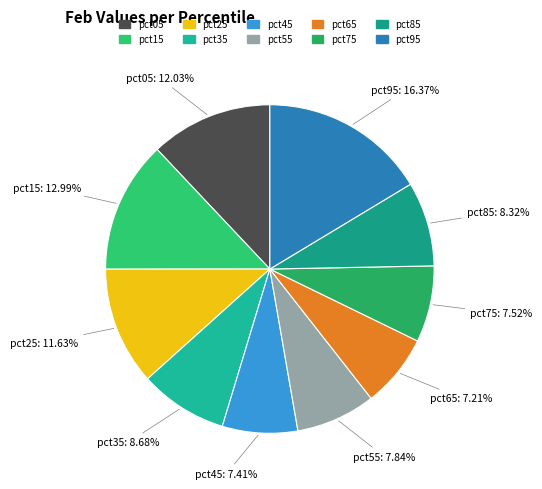

The pct65 slice represents 7% of the pie. True or false?

True